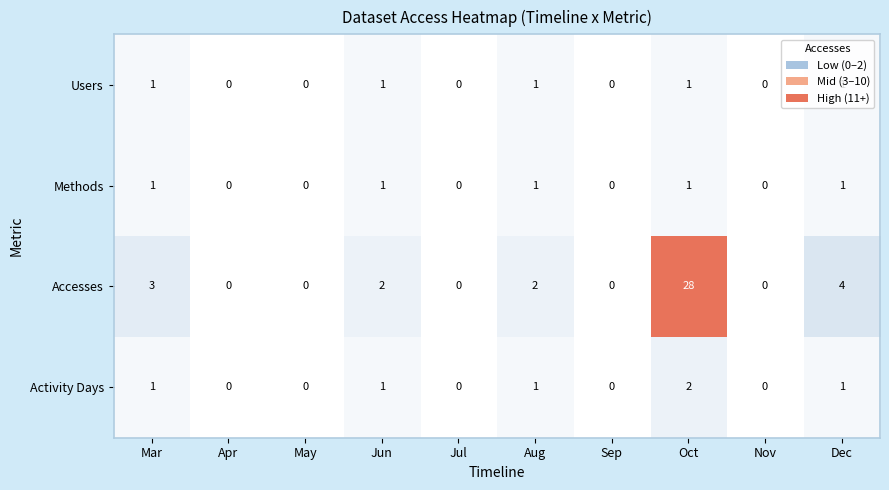

True or false: Activity Days has a value of 2 at Aug.

False